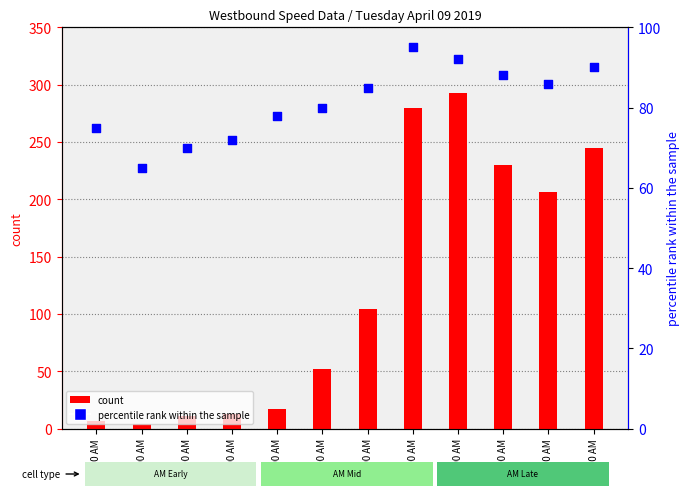

At how many categories does at least one series exceed 90?

6